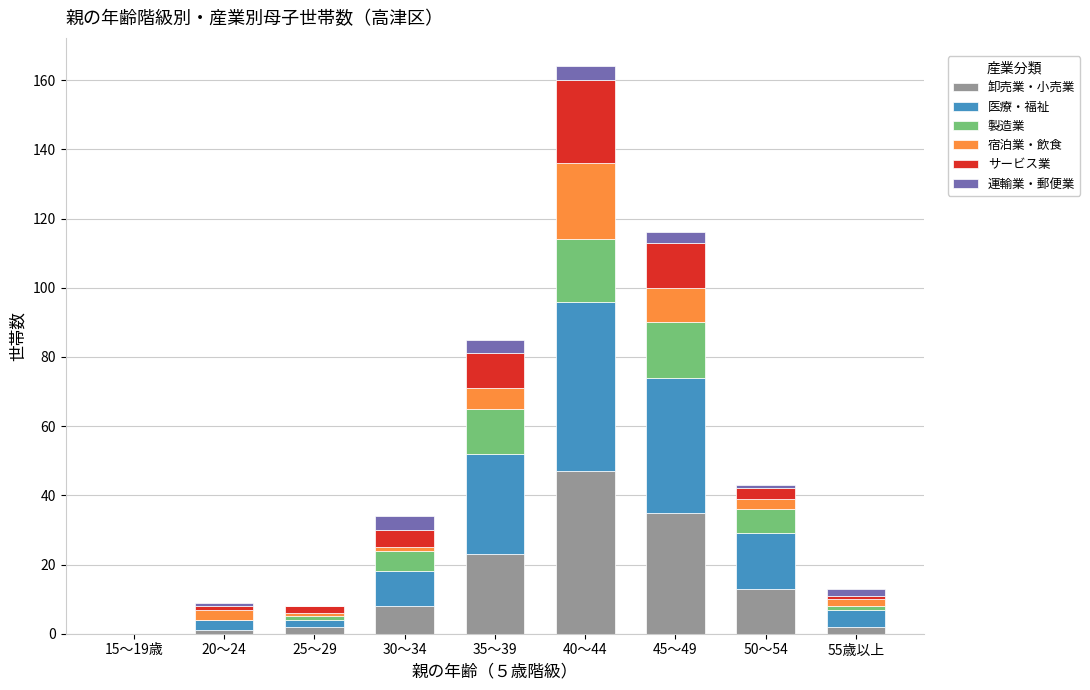

At which category is the sum across all series the highest?

40～44